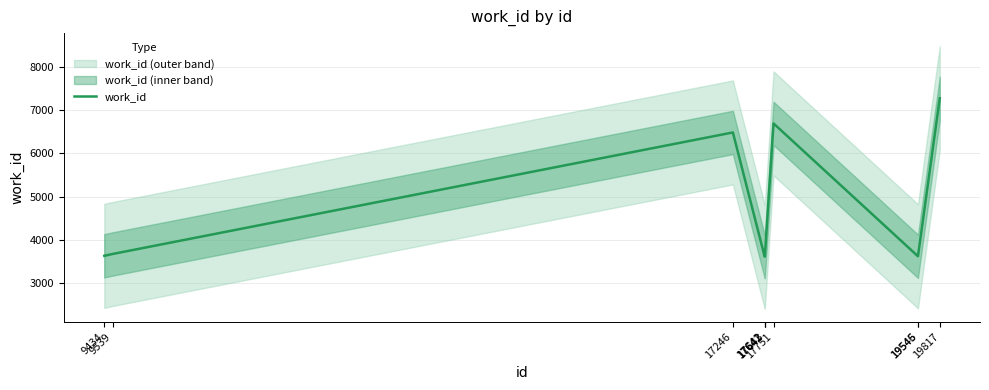

What is the average value?

4586